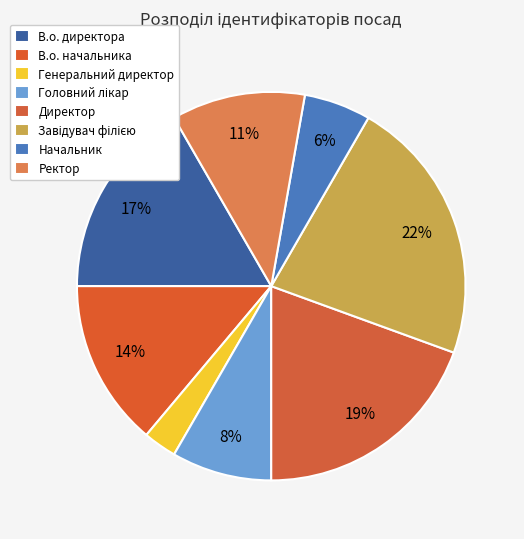

Which slice is the smallest?

Генеральний директор